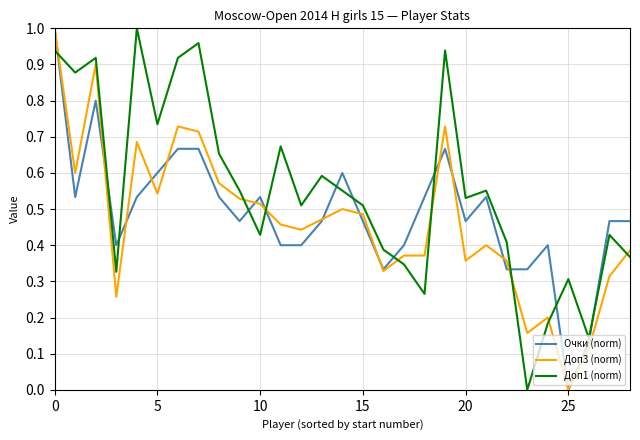

True or false: Очки (norm) and Доп3 (norm) cross at least once.

True